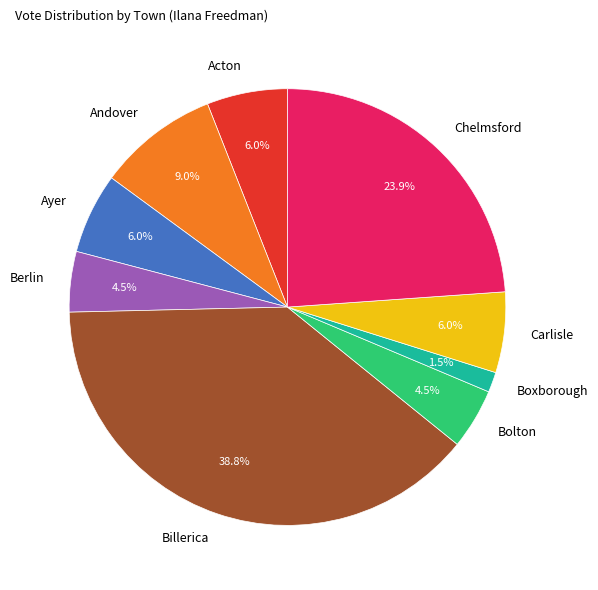

How many slices are in this pie chart?

9